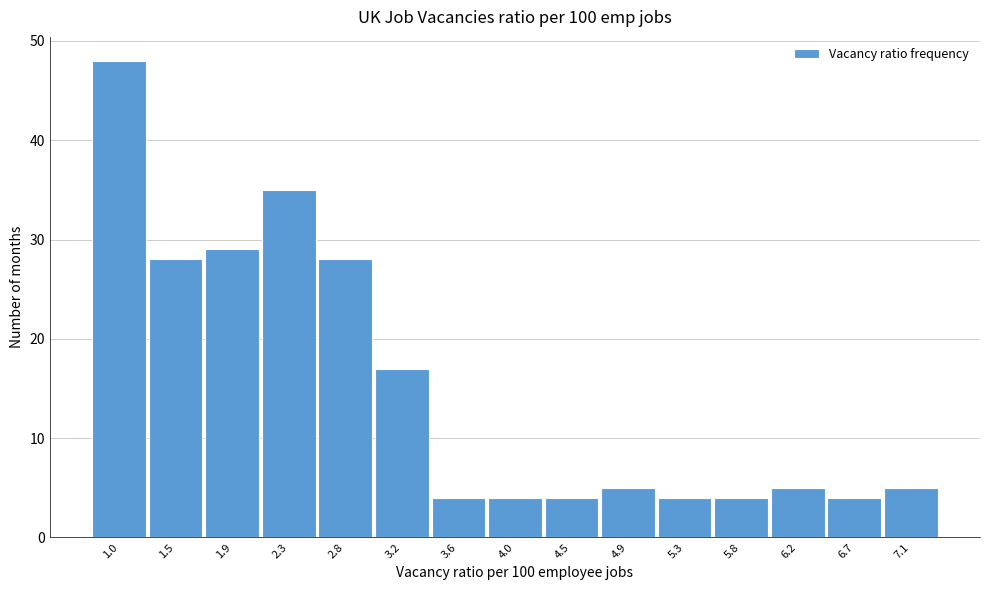

Reading left to right, list every bar in this chart as the range it spans on the x-axis followed by its height. Neither the bar edges nor the heights are printed on the chart, so give them approximately, as read against the axes.

0.80 to 1.25: 48
1.25 to 1.65: 28
1.65 to 2.10: 29
2.10 to 2.55: 35
2.55 to 2.95: 28
2.95 to 3.40: 17
3.40 to 3.85: 4
3.85 to 4.25: 4
4.25 to 4.70: 4
4.70 to 5.15: 5
5.15 to 5.55: 4
5.55 to 6.00: 4
6.00 to 6.45: 5
6.45 to 6.85: 4
6.85 to 7.30: 5